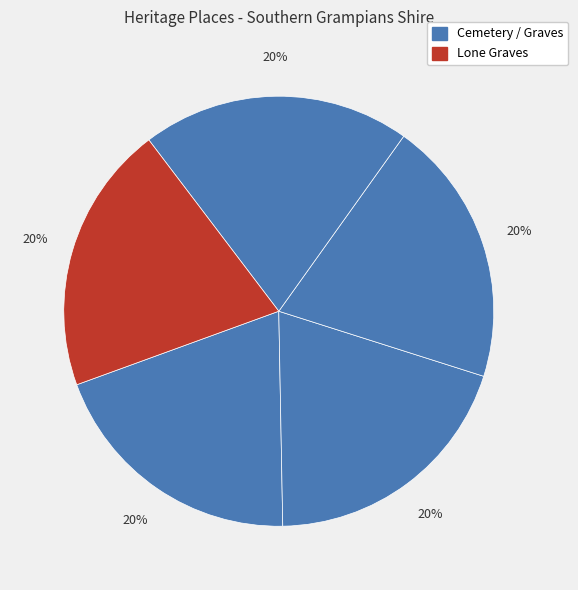

How many slices are in this pie chart?

5